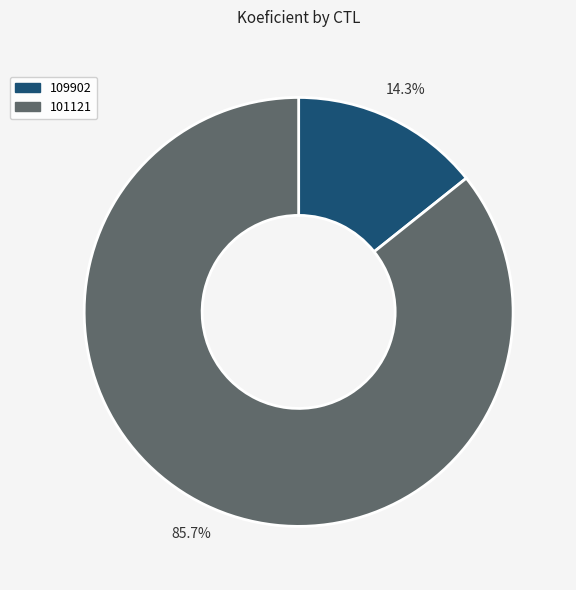

Which slice is the largest?

101121